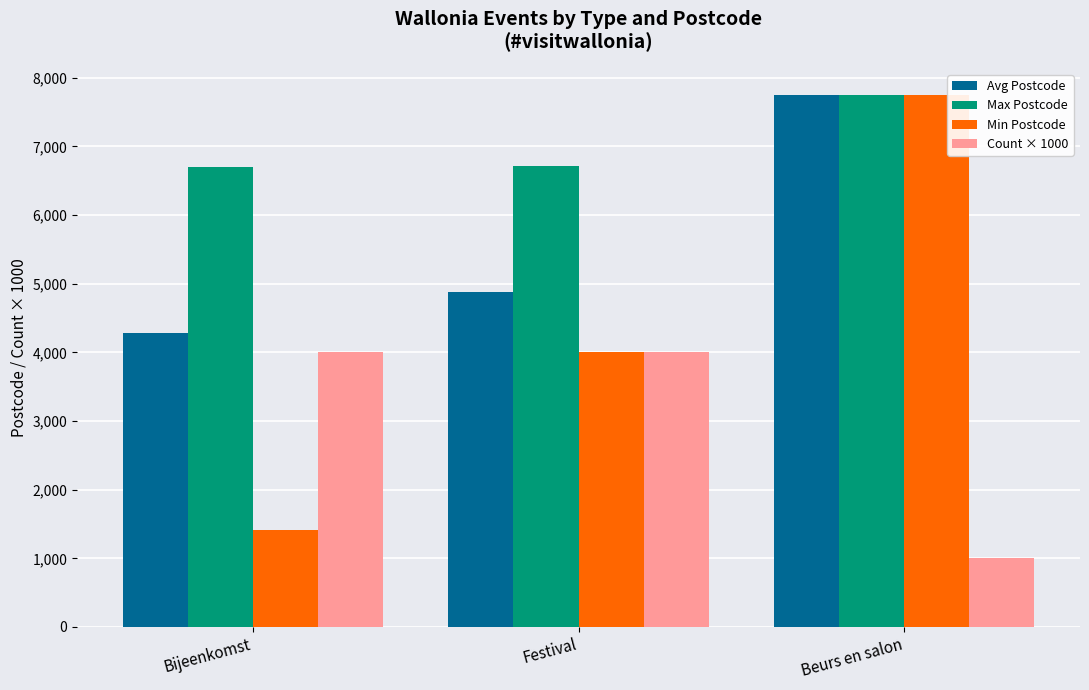

At which label does Avg Postcode reach its peak?

Beurs en salon